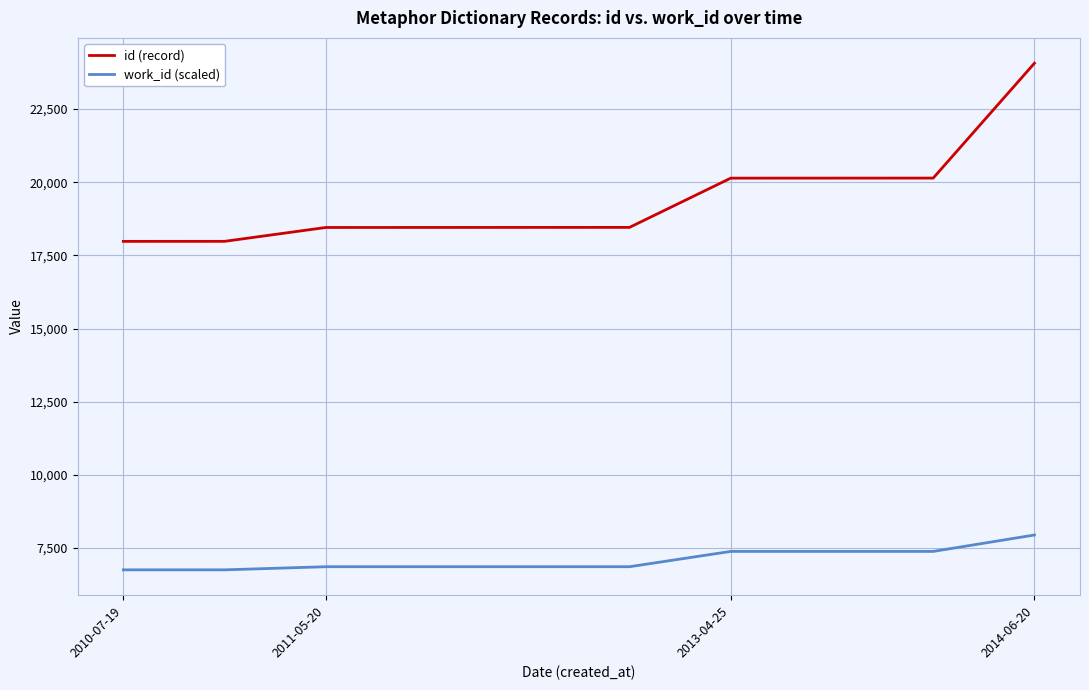

True or false: id (record) and work_id (scaled) intersect in this chart.

False